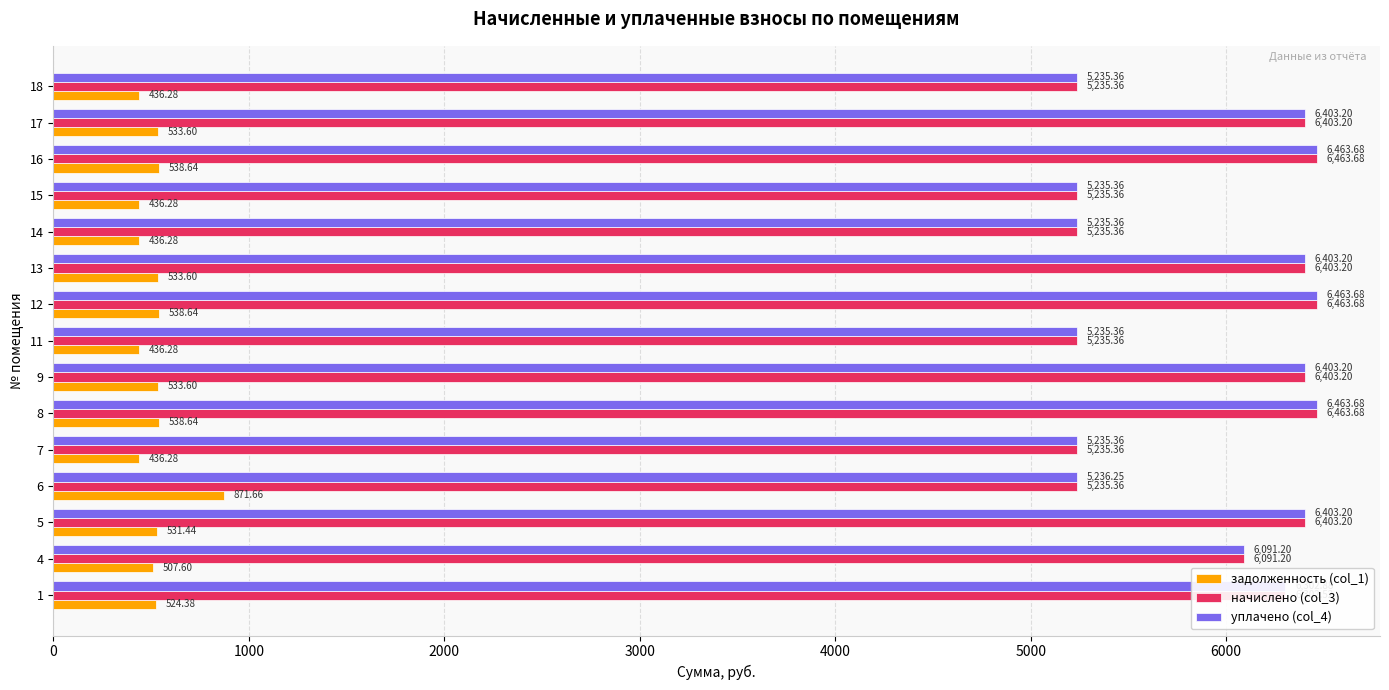

Which series has the largest total across all categories?

уплачено (col_4)